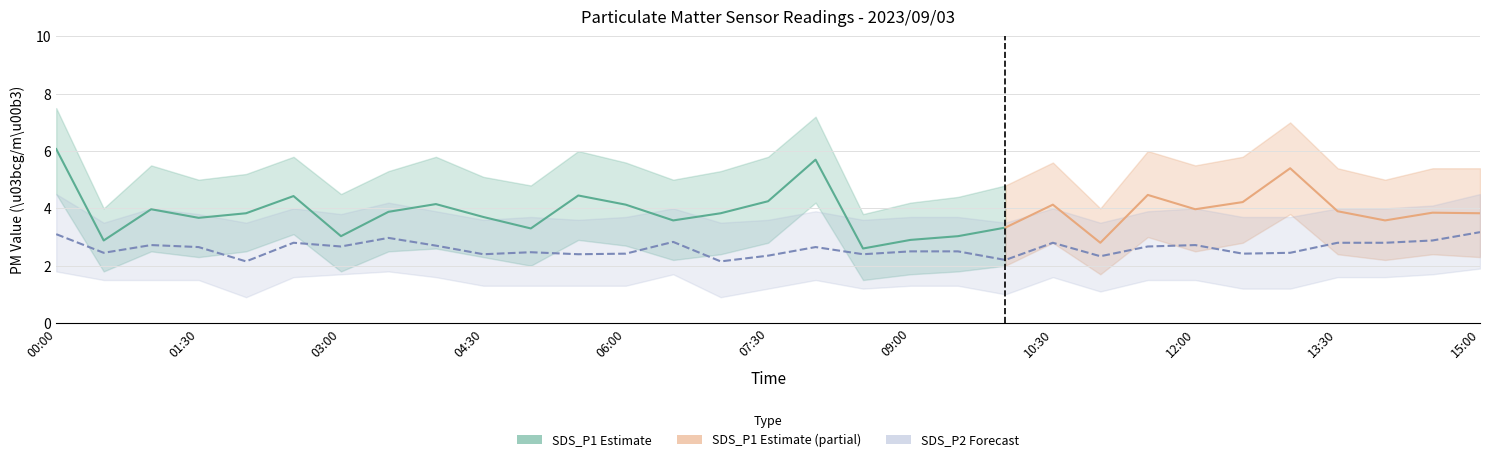

What is the difference between the values at 10:00 and 12:30?

0.2